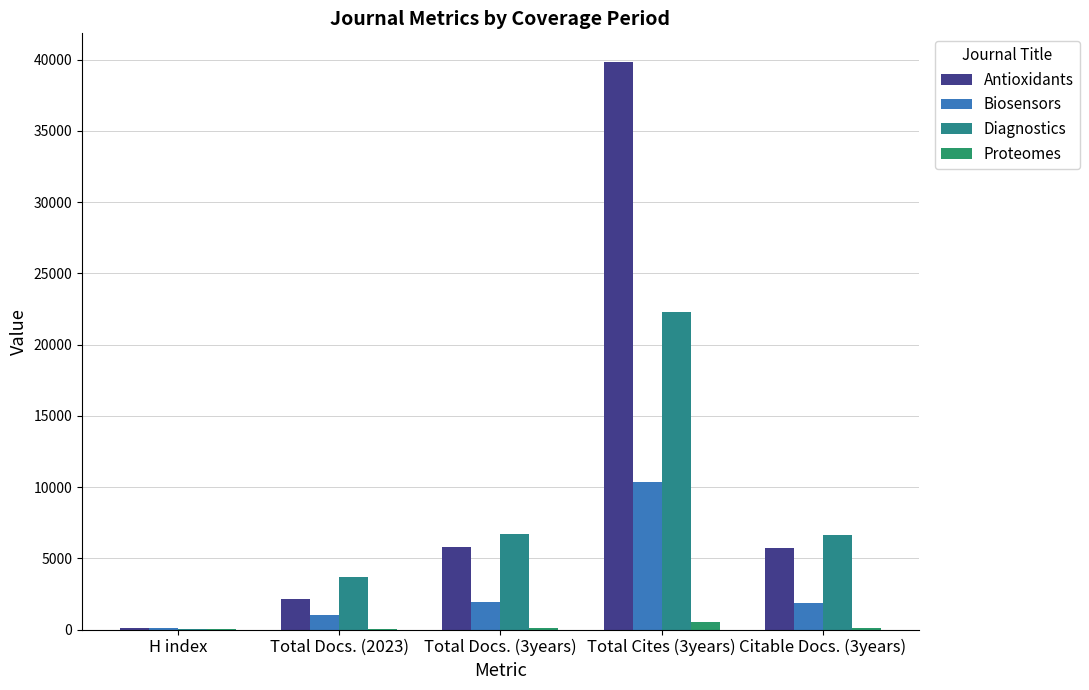

At which label is Biosensors closest to 5228?

Total Docs. (3years)